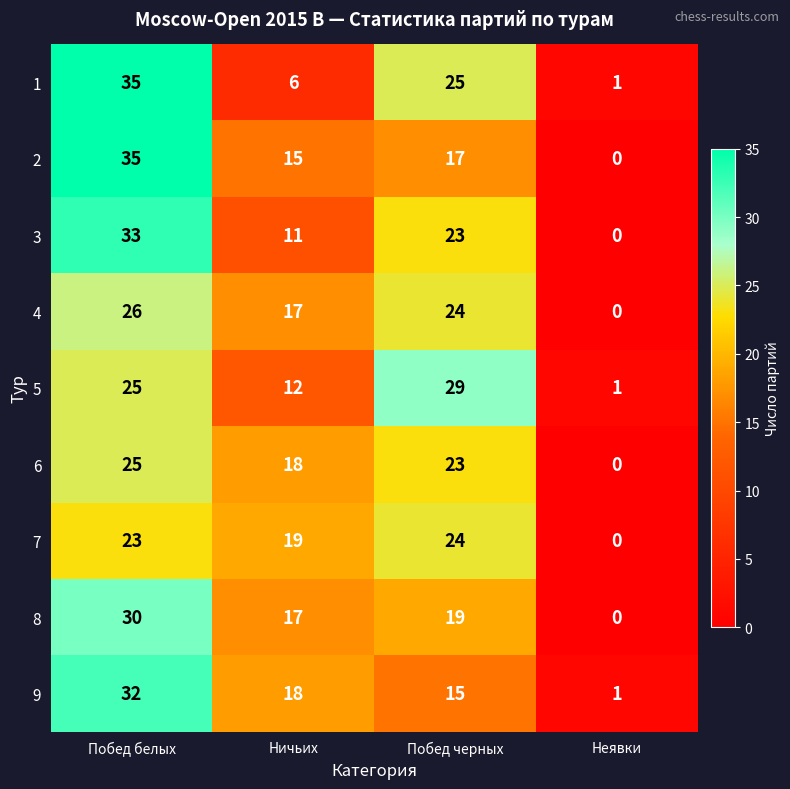

At which category is the sum across all series the highest?

Побед белых